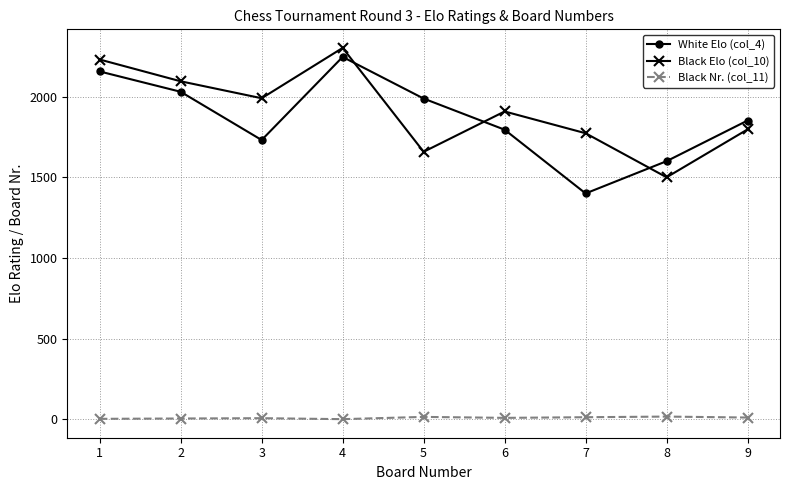

What is the maximum value for Black Nr. (col_11)?

17